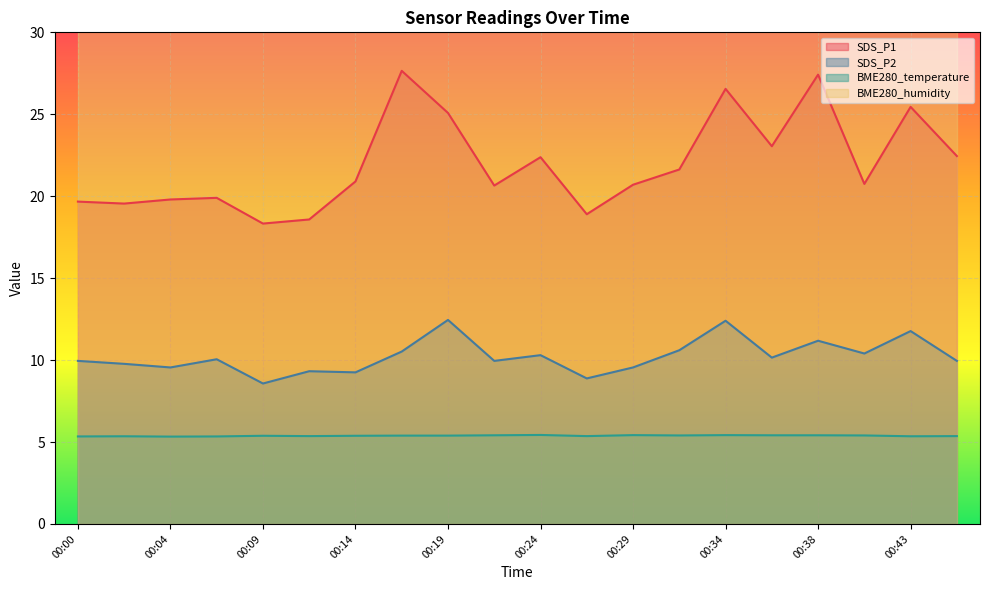

The SDS_P1 series shows 23.1 at 00:36. True or false?

True